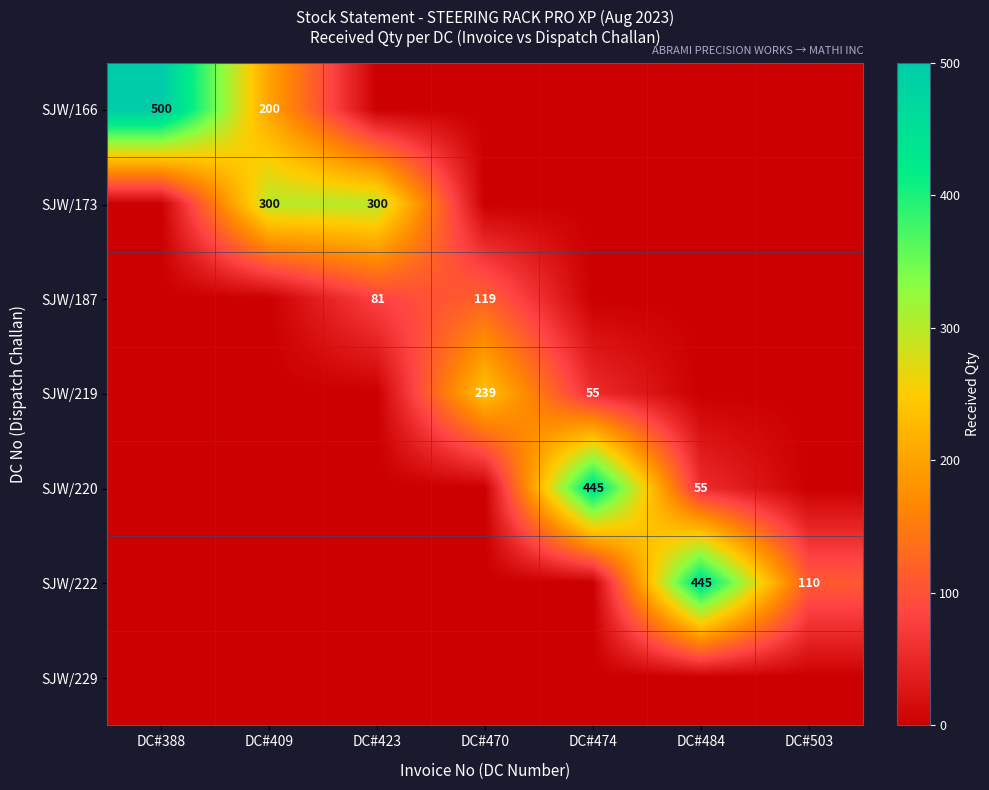

The SJW/219 series shows 12 at DC#474. True or false?

False